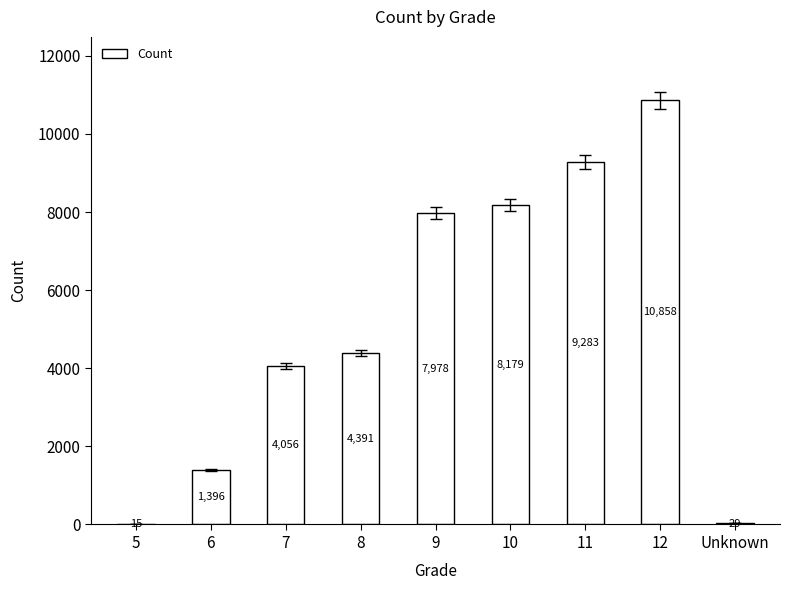

Reading left to right, transcribe all the data shown in this chart.

15	1396	4056	4391	7978	8179	9283	10858	29